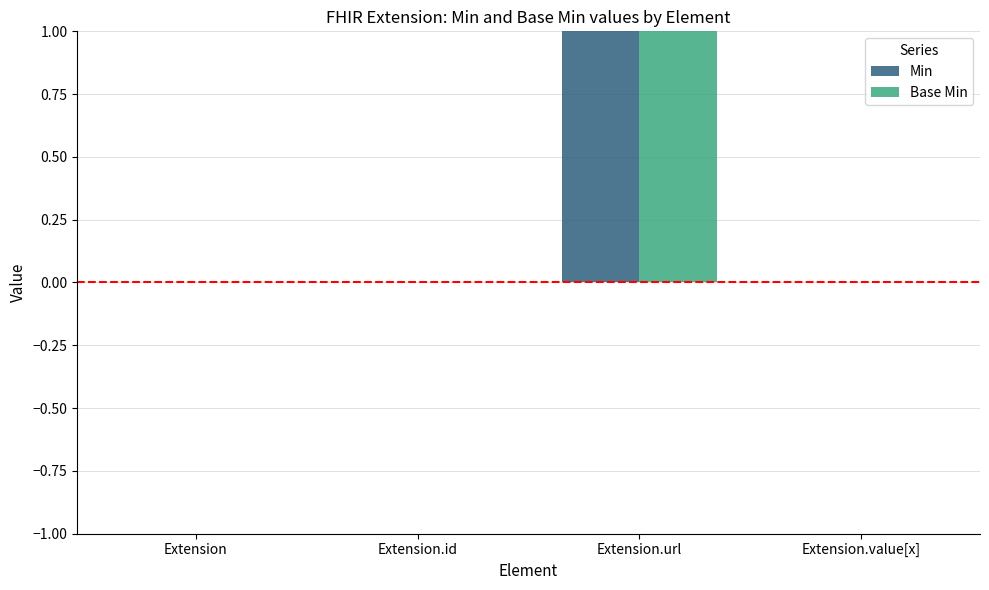

The Base Min series shows 1 at Extension.id. True or false?

False